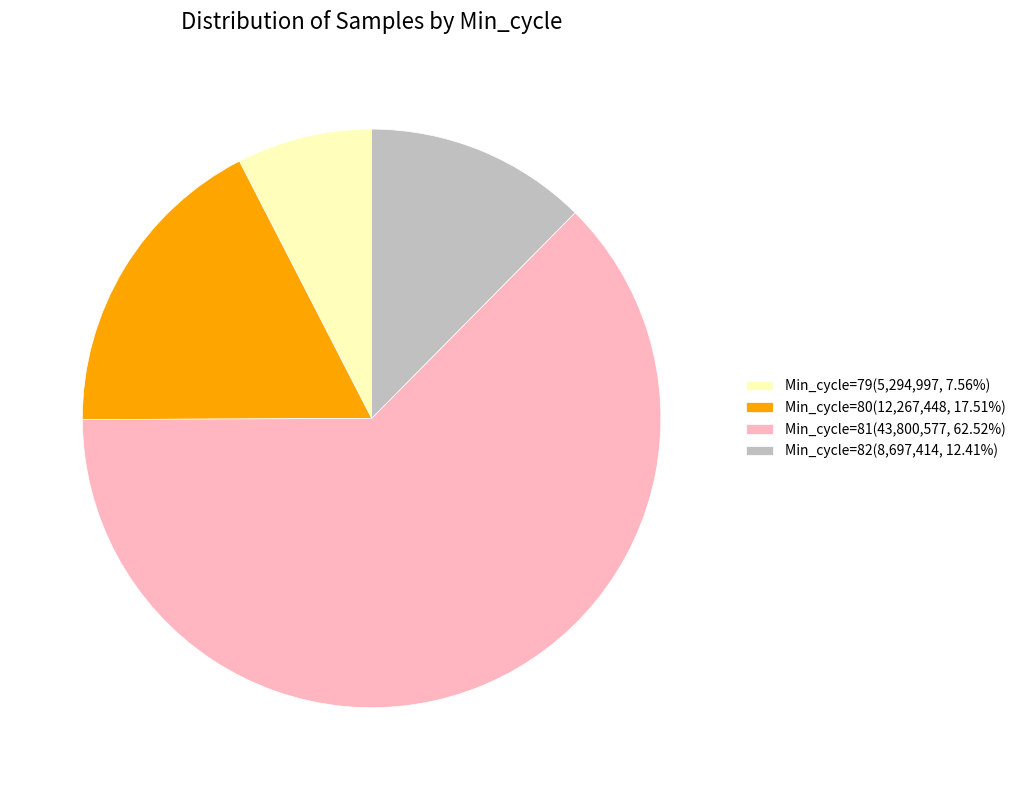

What is the ratio of the value at Min_cycle=80(12,267,448, 17.51%) to the value at Min_cycle=82(8,697,414, 12.41%)?

1.4